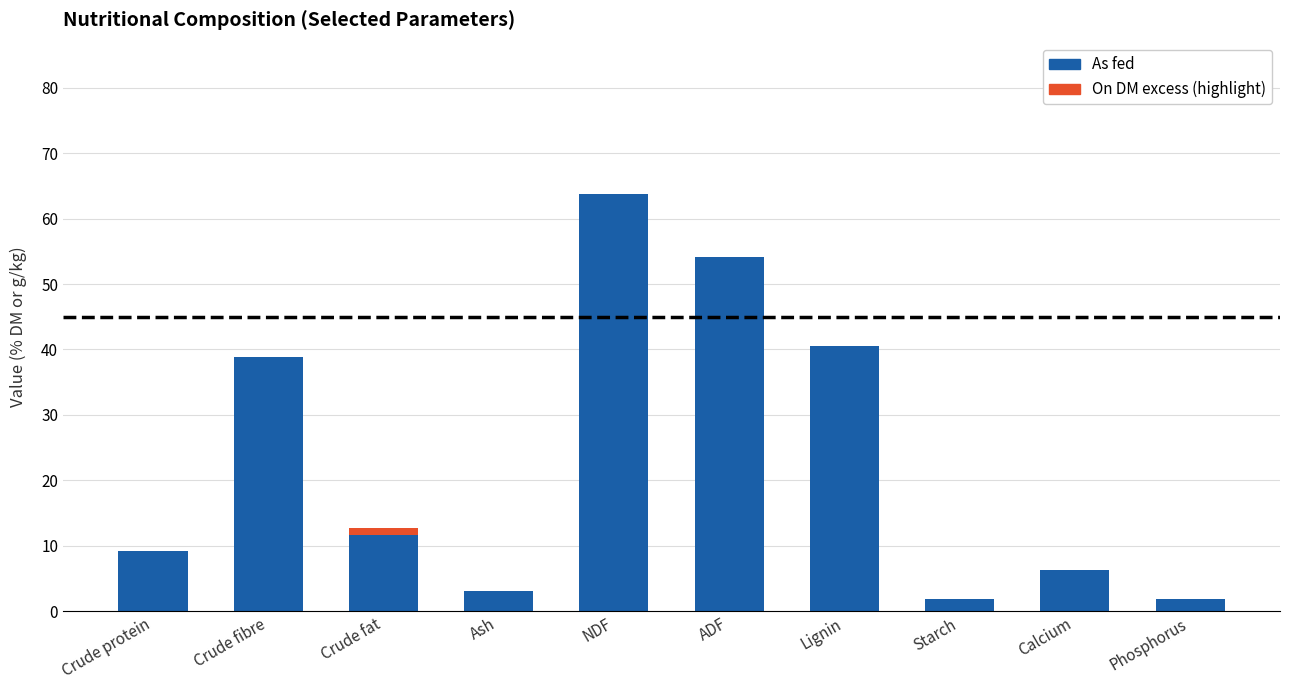

What is the total value across all series at NDF?

63.7